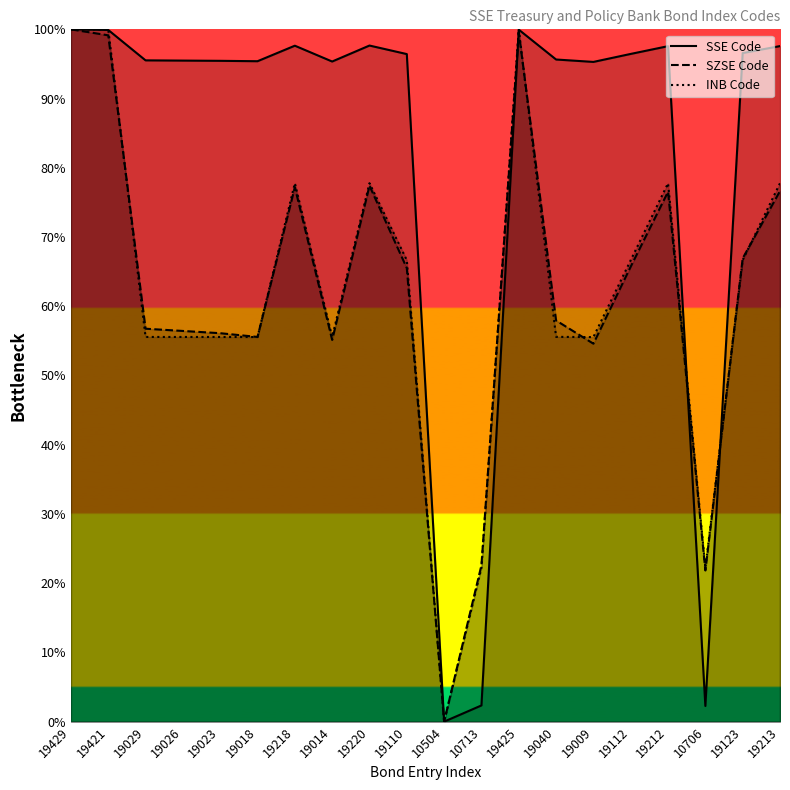

What is the difference between the INB Code values at 19110 and 19023?

11.1